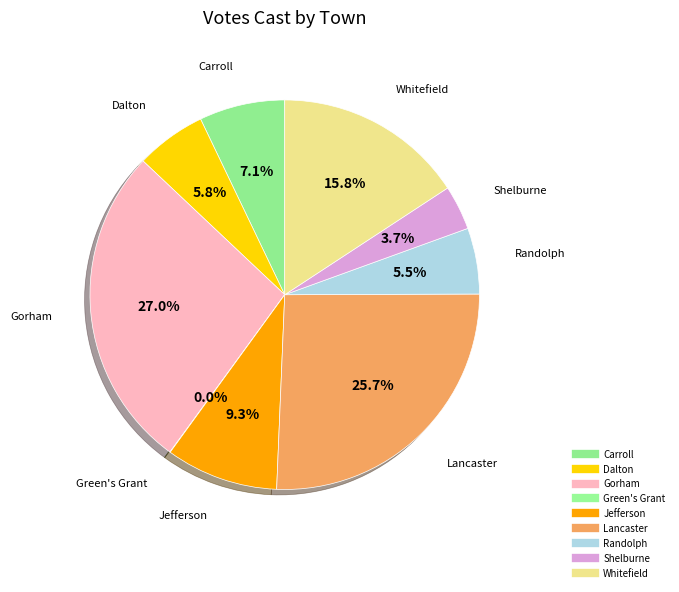

Which slice is the smallest?

Green's Grant